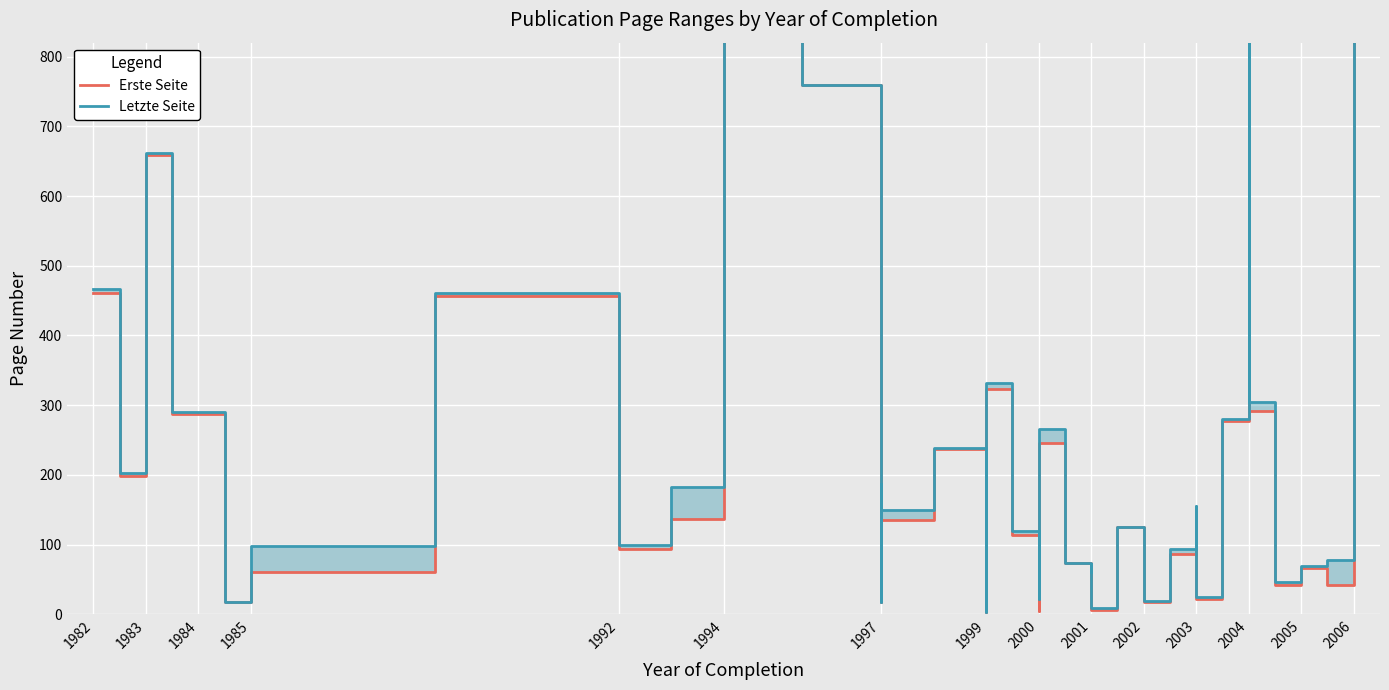

True or false: Letzte Seite and Erste Seite cross at least once.

False